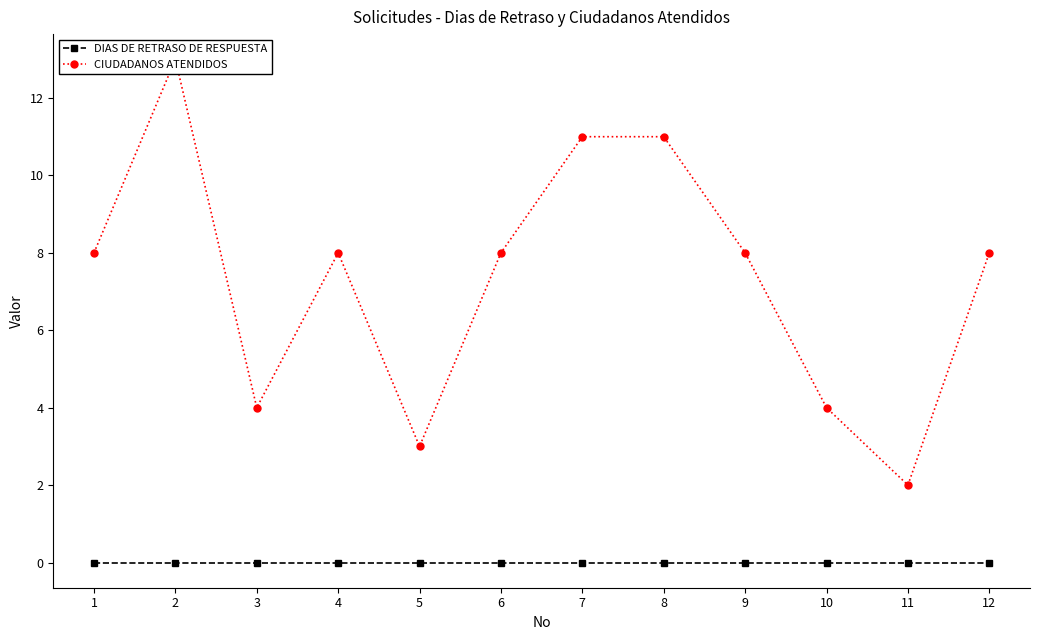

How many lines are shown in the chart?

2